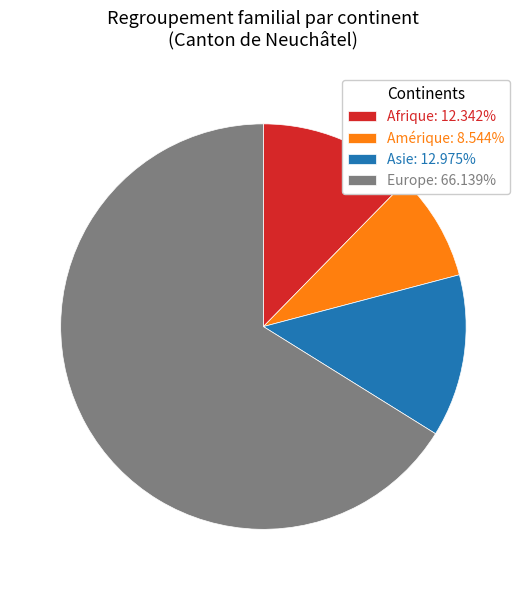

Which category has the smallest portion of the pie?

Amérique